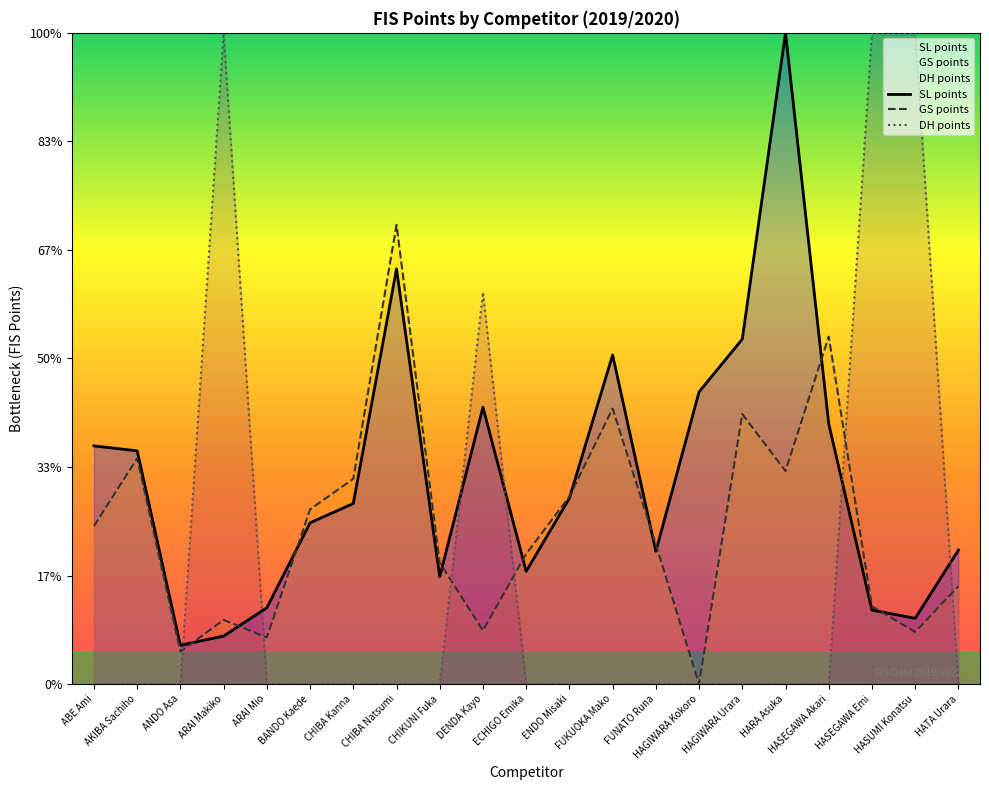

Does the chart display data point markers on the line(s)?

No